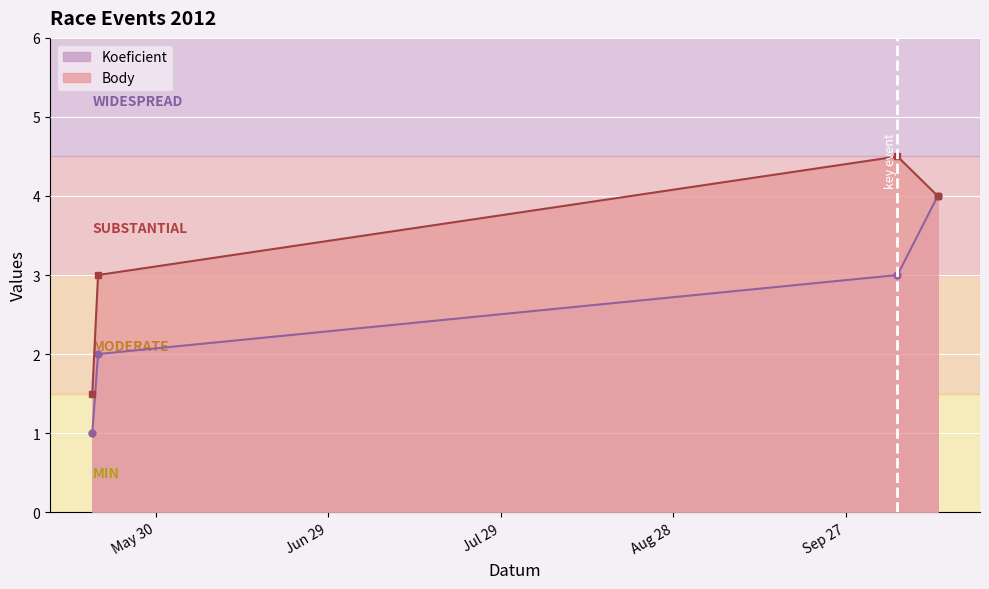

Which has a higher value, 2012-10-13 or 2012-05-19?

2012-10-13